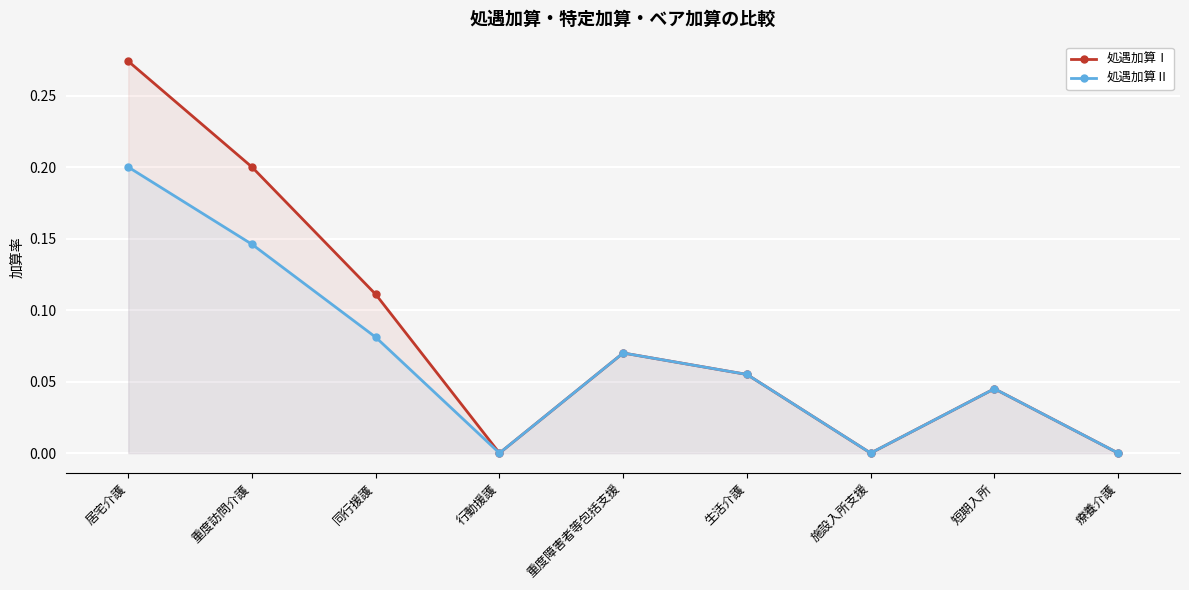

Where is the first local maximum for 処遇加算Ⅱ?

重度障害者等包括支援